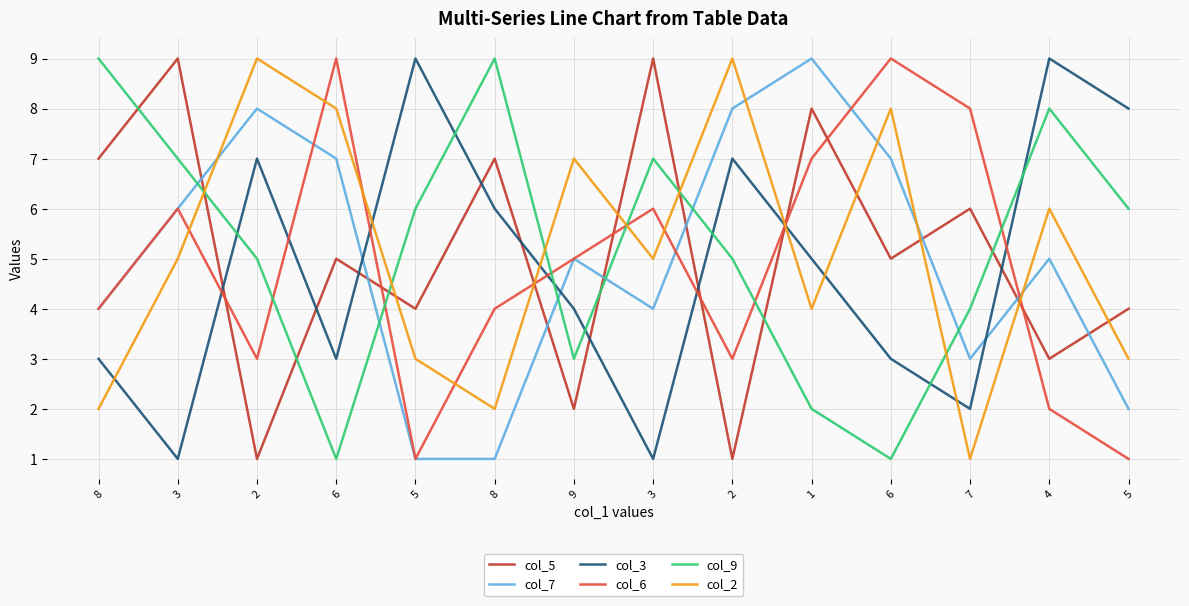

Is it true that col_5 equals 6 at 7?

True